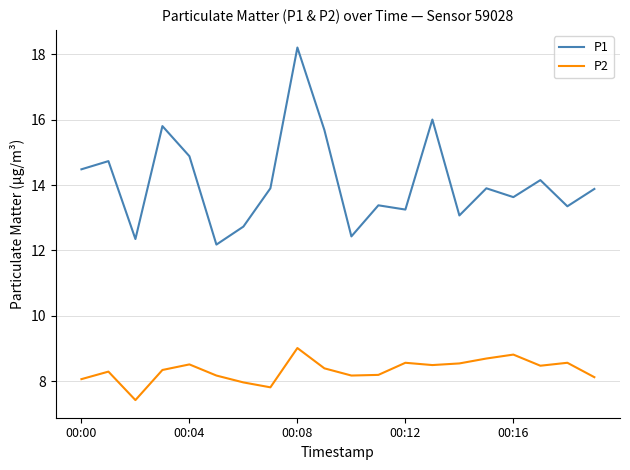

What are all the series names shown in the legend?

P1, P2